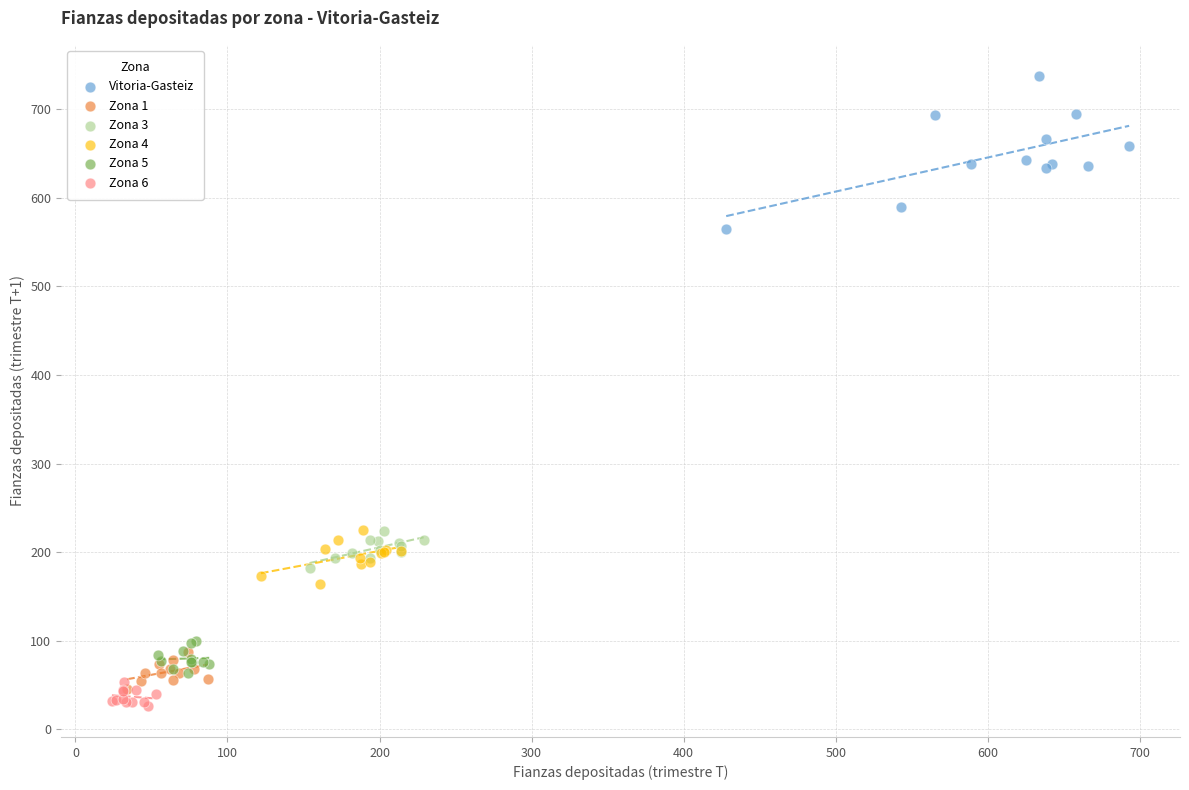

What are all the series names shown in the legend?

Vitoria-Gasteiz, Zona 1, Zona 3, Zona 4, Zona 5, Zona 6